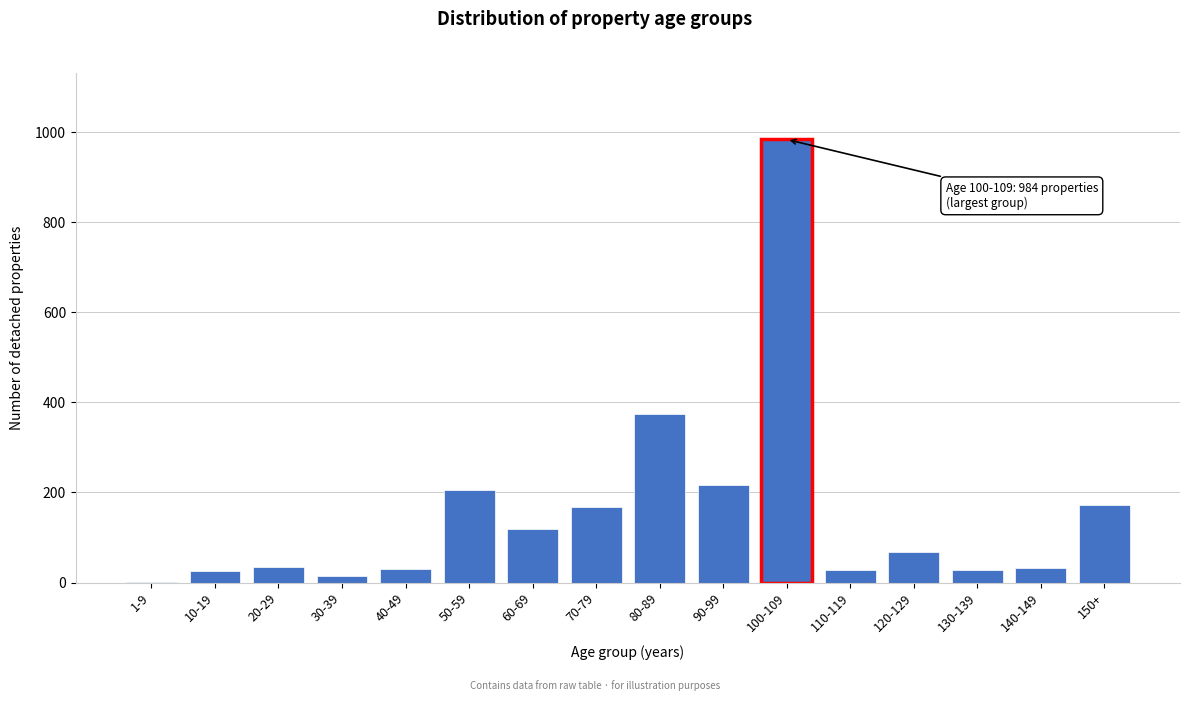

Which label corresponds to the largest value in the chart?

100-109